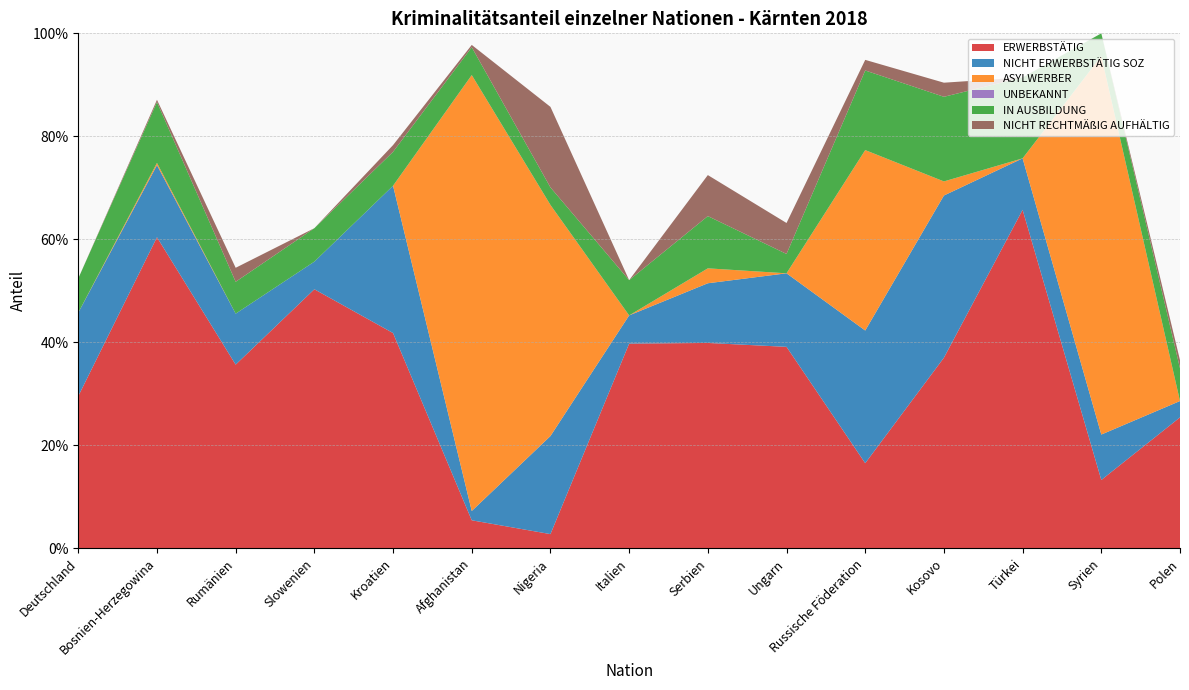

Reading left to right, list all the values displayed in this chart.

ERWERBSTÄTIG: Deutschland=0.3	Bosnien-Herzegowina=0.6	Rumänien=0.4	Slowenien=0.5	Kroatien=0.4	Afghanistan=0.1	Nigeria=0.0	Italien=0.4	Serbien=0.4	Ungarn=0.4	Russische Föderation=0.2	Kosovo=0.4	Türkei=0.7	Syrien=0.1	Polen=0.3
NICHT ERWERBSTÄTIG SOZ: Deutschland=0.2	Bosnien-Herzegowina=0.1	Rumänien=0.1	Slowenien=0.1	Kroatien=0.3	Afghanistan=0.0	Nigeria=0.2	Italien=0.1	Serbien=0.1	Ungarn=0.1	Russische Föderation=0.3	Kosovo=0.3	Türkei=0.1	Syrien=0.1	Polen=0.0
ASYLWERBER: Deutschland=0.0	Bosnien-Herzegowina=0.0	Rumänien=0.0	Slowenien=0.0	Kroatien=0.0	Afghanistan=0.8	Nigeria=0.4	Italien=0.0	Serbien=0.0	Ungarn=0.0	Russische Föderation=0.4	Kosovo=0.0	Türkei=0.0	Syrien=0.7	Polen=0.0
UNBEKANNT: Deutschland=0.0	Bosnien-Herzegowina=0.0	Rumänien=0.0	Slowenien=0.0	Kroatien=0.0	Afghanistan=0.0	Nigeria=0.0	Italien=0.0	Serbien=0.0	Ungarn=0.0	Russische Föderation=0.0	Kosovo=0.0	Türkei=0.0	Syrien=0.0	Polen=0.0
IN AUSBILDUNG: Deutschland=0.1	Bosnien-Herzegowina=0.1	Rumänien=0.1	Slowenien=0.1	Kroatien=0.1	Afghanistan=0.1	Nigeria=0.0	Italien=0.1	Serbien=0.1	Ungarn=0.0	Russische Föderation=0.2	Kosovo=0.2	Türkei=0.2	Syrien=0.0	Polen=0.1
NICHT RECHTMÄßIG AUFHÄLTIG: Deutschland=0.0	Bosnien-Herzegowina=0.0	Rumänien=0.0	Slowenien=0.0	Kroatien=0.0	Afghanistan=0.0	Nigeria=0.2	Italien=0.0	Serbien=0.1	Ungarn=0.1	Russische Föderation=0.0	Kosovo=0.0	Türkei=0.0	Syrien=0.0	Polen=0.0